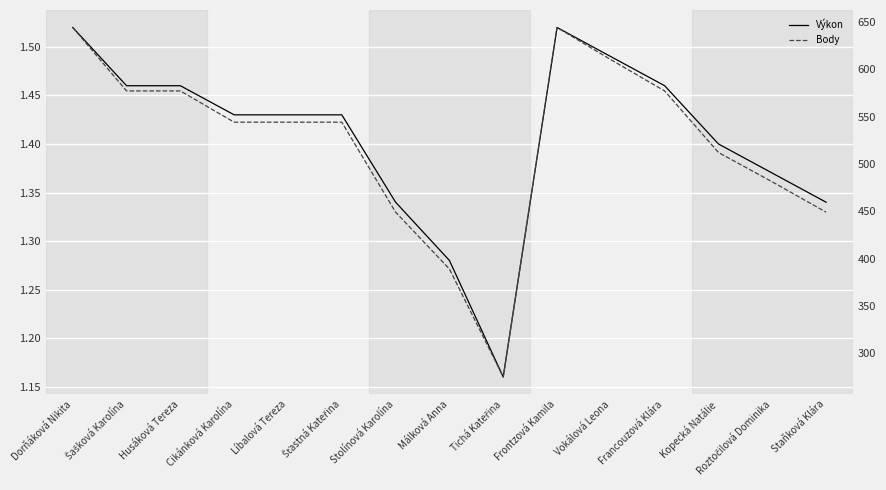

Count the number of categories in the chart.

15